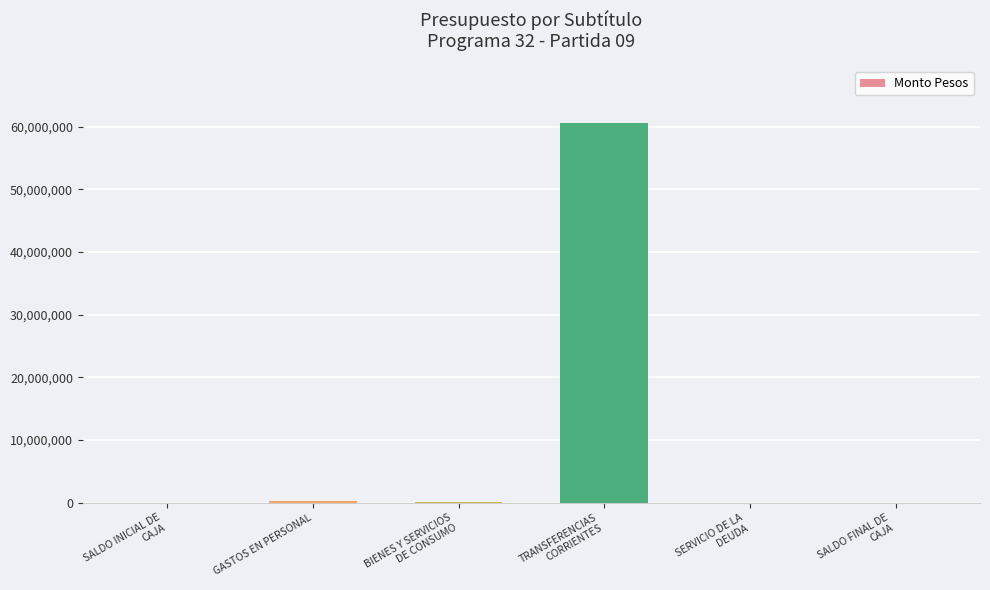

Are the bars grouped side by side (vs. stacked)?

No